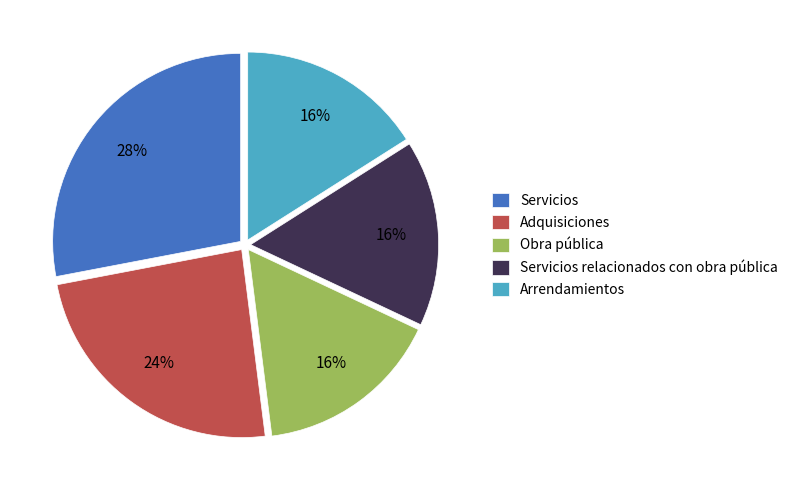

How many slices are in this pie chart?

5